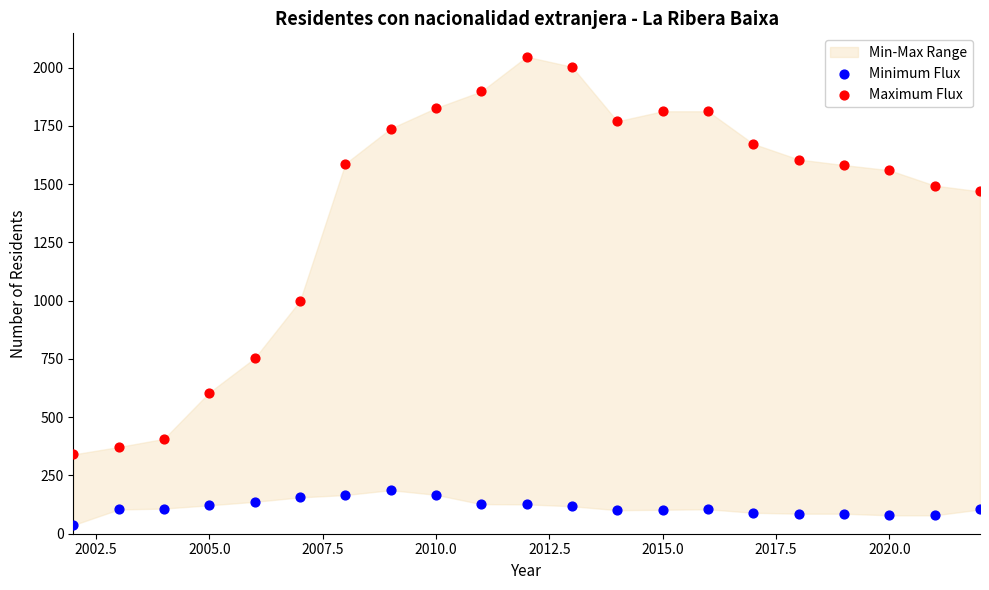

Across all series, what Y value is closest to 1042?

999